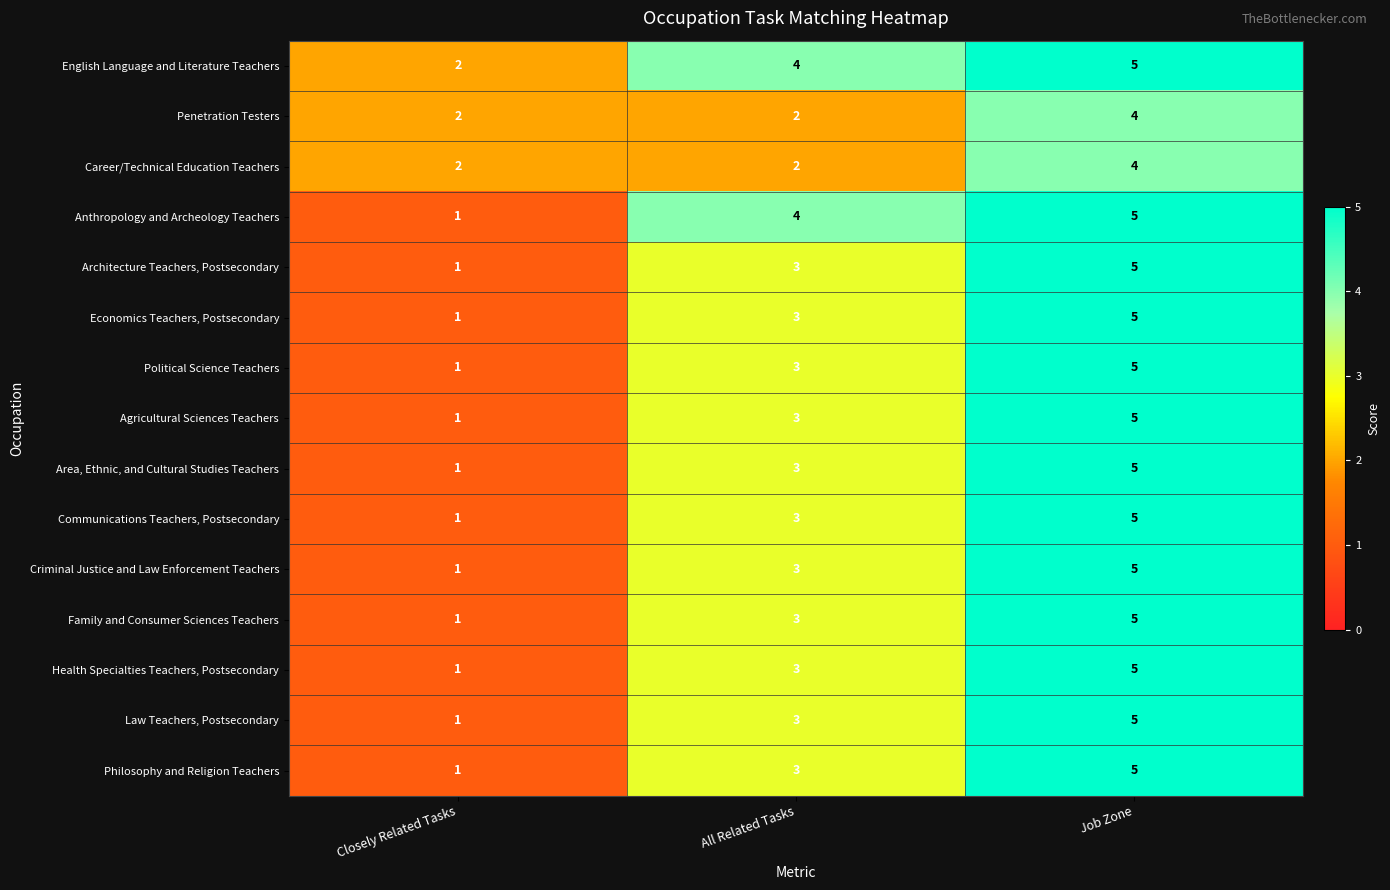

Is it true that English Language and Literature Teachers equals 5 at Job Zone?

True